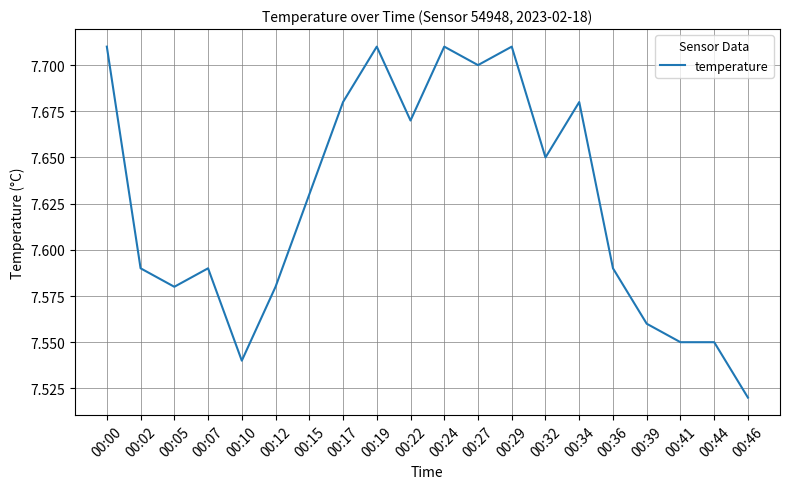

What is the ratio of the value at 00:39 to the value at 00:32?

1.0